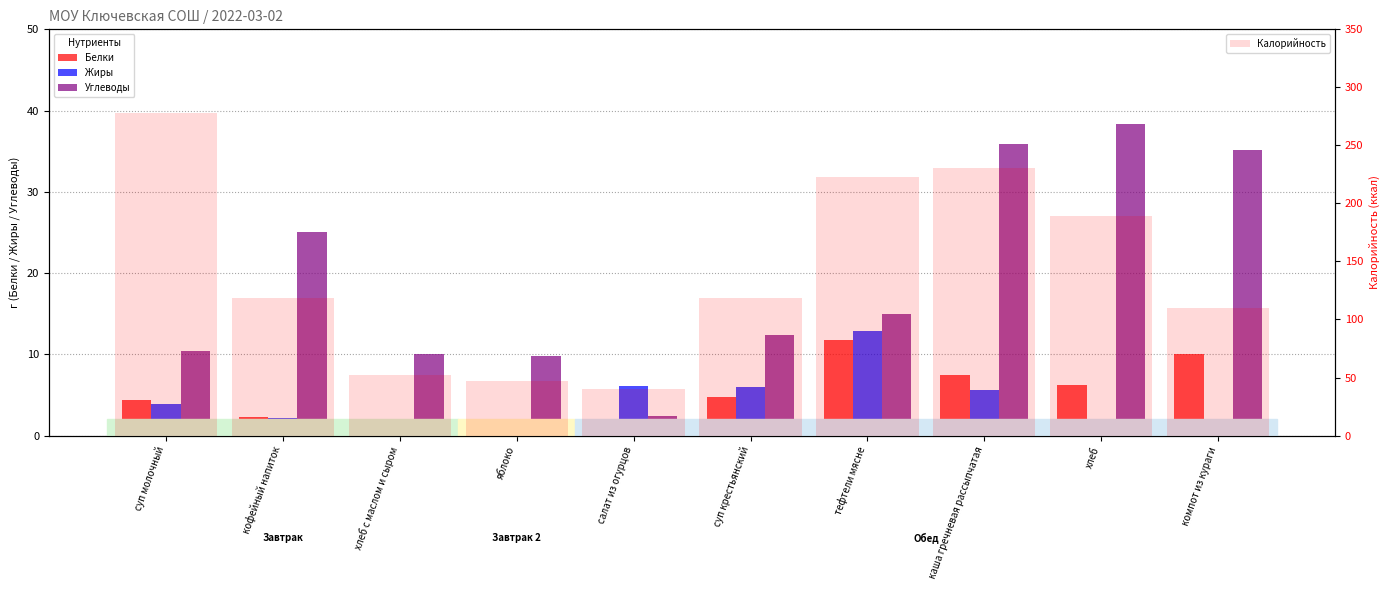

Rank the series by their maximum value, from highest to lowest.

Калорийность, Углеводы, Жиры, Белки